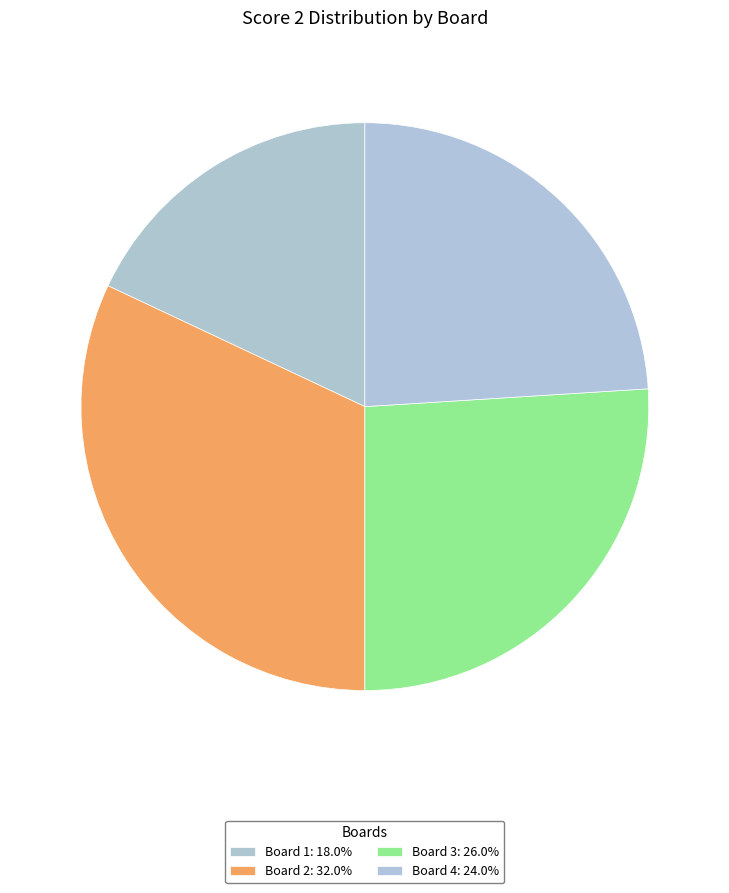

Rank the categories by value from lowest to highest.

Board 1, Board 4, Board 3, Board 2